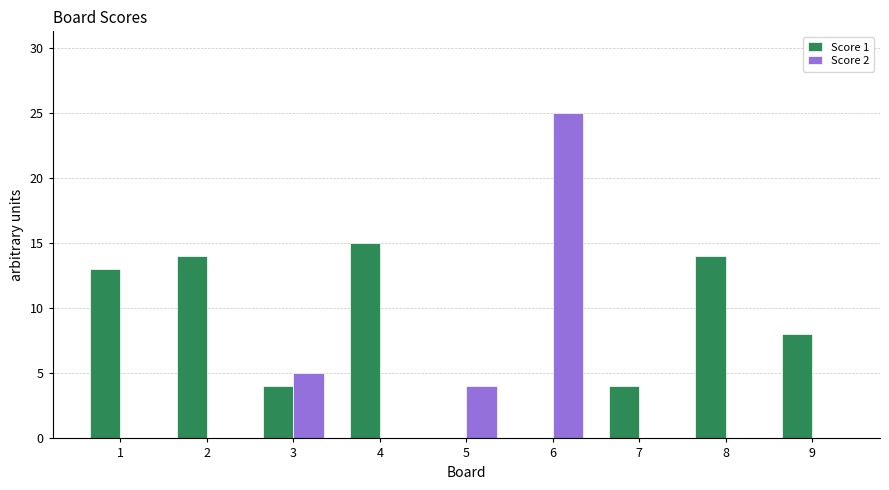

True or false: Score 1 has a value of 10 at 6.

False